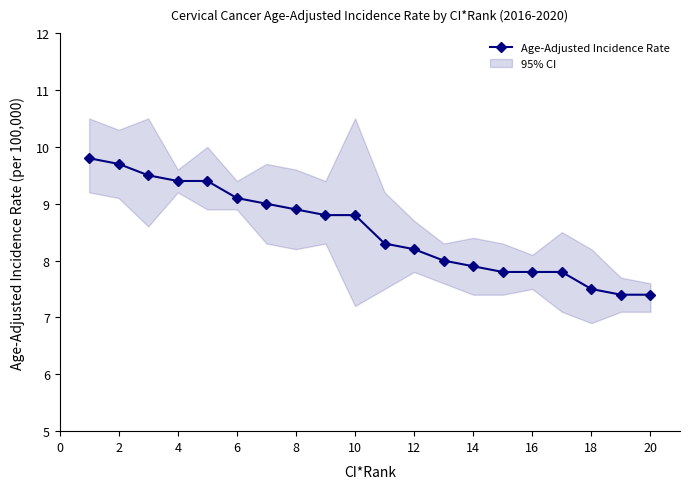

Reading left to right, extract all data points from this chart.

9.8	9.7	9.5	9.4	9.4	9.1	9.0	8.9	8.8	8.8	8.3	8.2	8.0	7.9	7.8	7.8	7.8	7.5	7.4	7.4